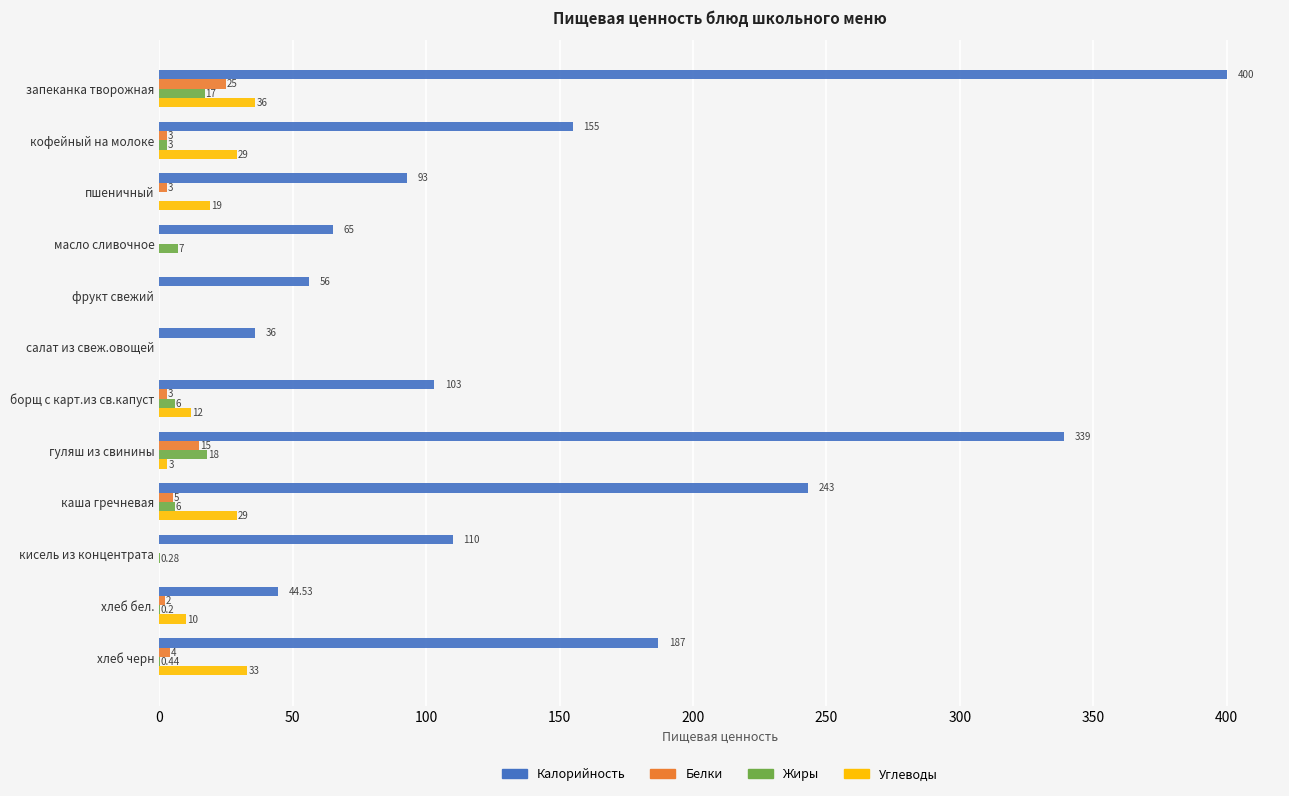

Where is Жиры nearest to the value 9?

масло сливочное